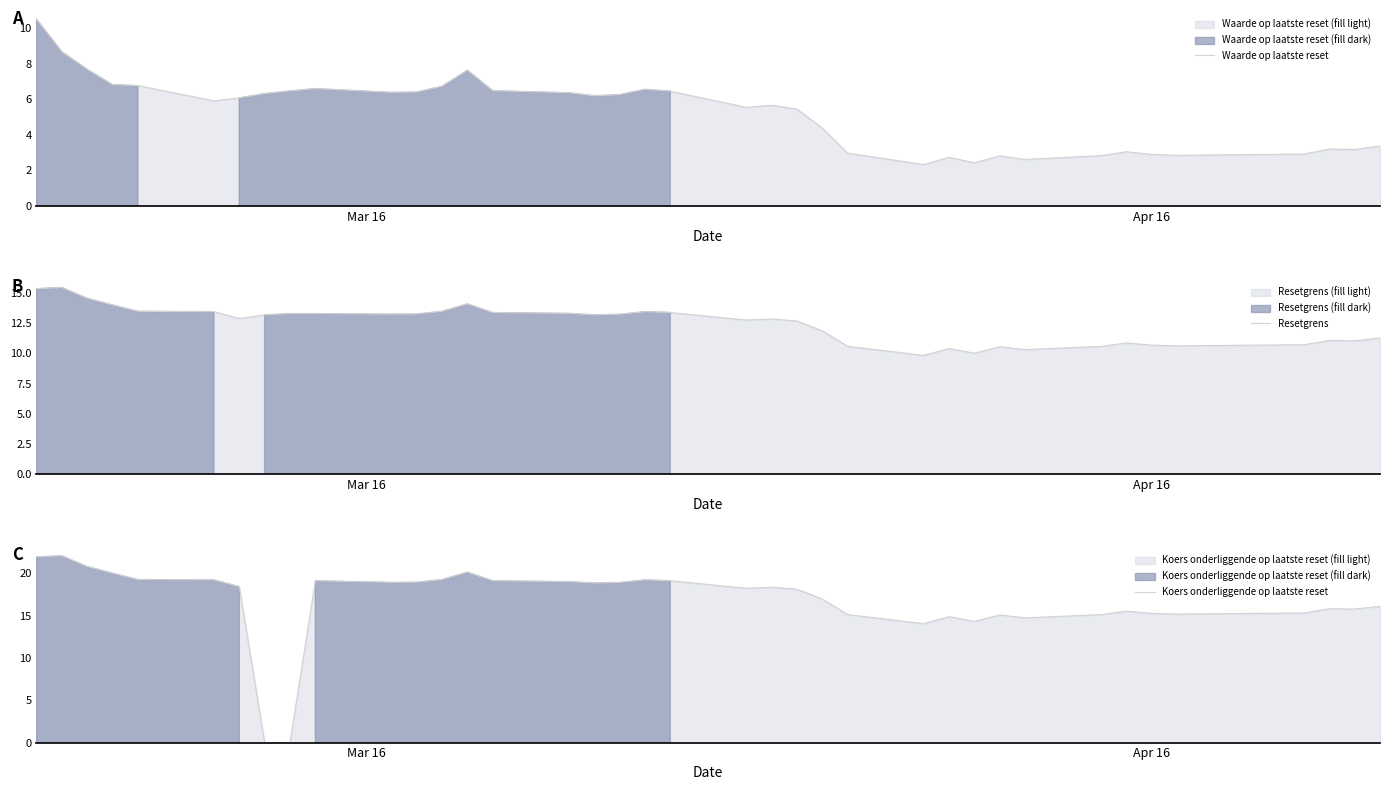

At Apr 16, list the series in order from largest to smallest.

Koers onderliggende op laatste reset, Resetgrens, Waarde op laatste reset